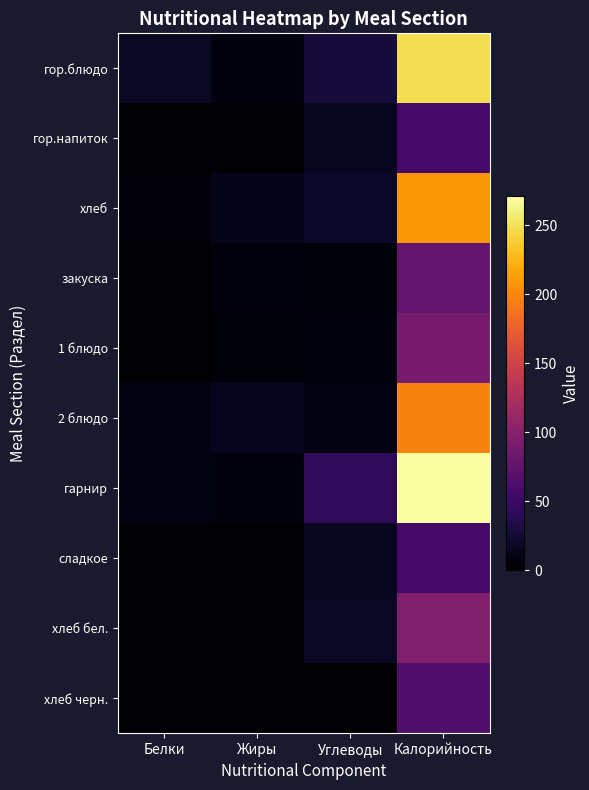

Reading left to right, extract all data points from this chart.

гор.блюдо: Белки=17.0	Жиры=7.0	Углеводы=28.0	Калорийность=248.0
гор.напиток: Белки=0.3	Жиры=0.1	Углеводы=15.0	Калорийность=57.0
хлеб: Белки=3.0	Жиры=12.0	Углеводы=19.0	Калорийность=208.0
закуска: Белки=0.5	Жиры=6.0	Углеводы=5.0	Калорийность=76.0
1 блюдо: Белки=1.0	Жиры=5.0	Углеводы=7.0	Калорийность=89.0
2 блюдо: Белки=9.0	Жиры=14.0	Углеводы=9.0	Калорийность=197.0
гарнир: Белки=9.0	Жиры=7.0	Углеводы=43.0	Калорийность=271.0
сладкое: Белки=0.3	Жиры=0.1	Углеводы=15.0	Калорийность=57.0
хлеб бел.: Белки=0.0	Жиры=0.0	Углеводы=17.0	Калорийность=96.0
хлеб черн.: Белки=1.4	Жиры=0.3	Углеводы=0.0	Калорийность=63.0